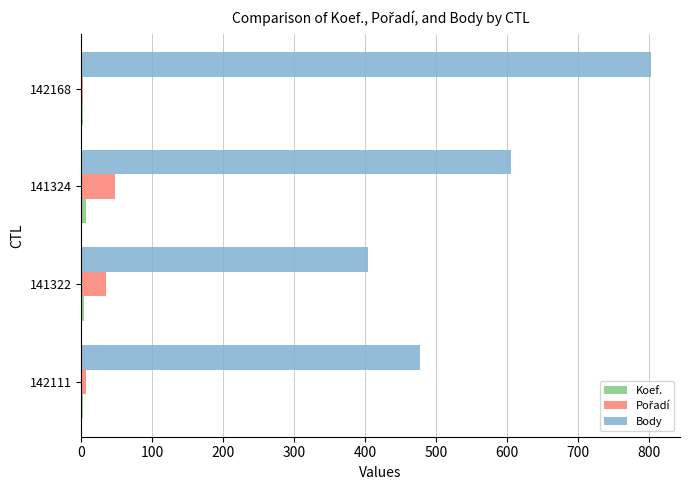

Which series has the largest total across all categories?

Body